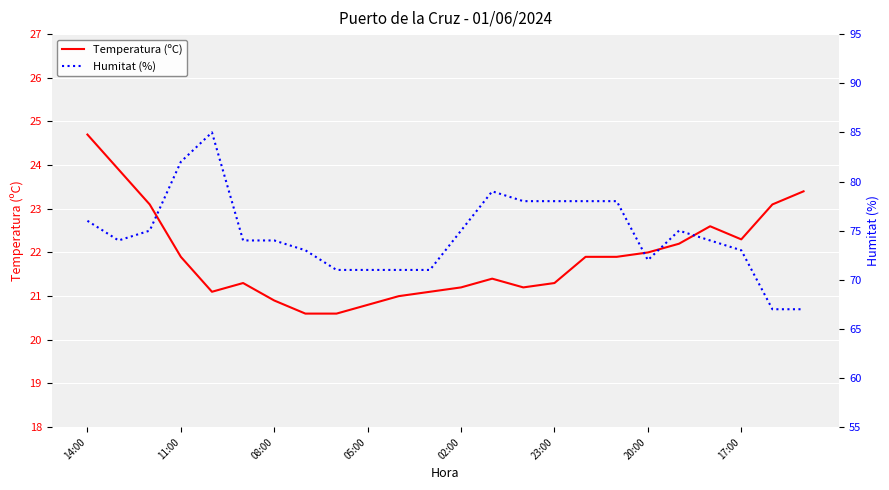

What is the value of the Temperatura (ºC) point at the 24th from the left?

23.4